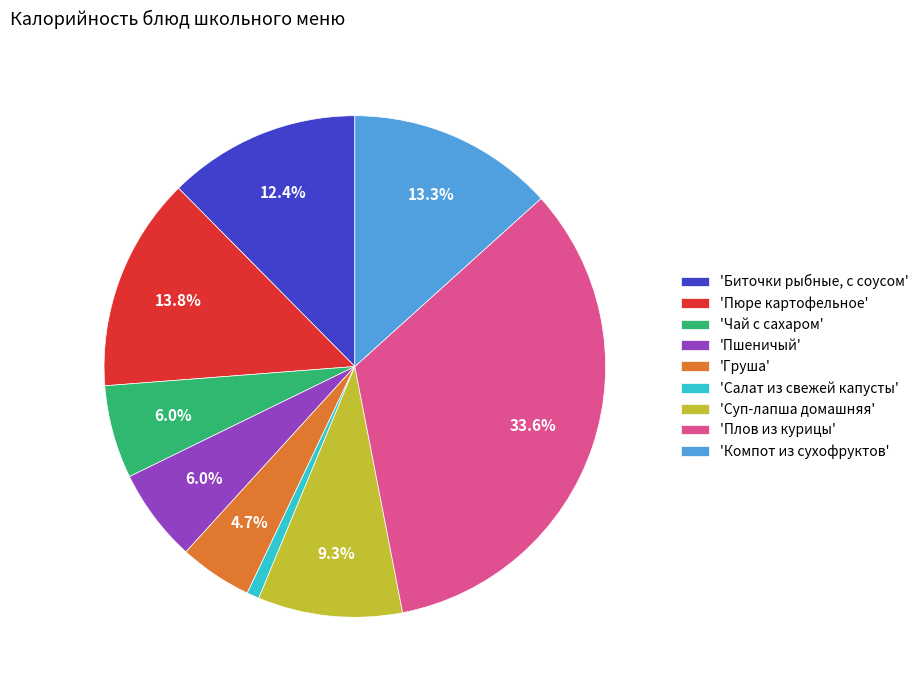

What is the smallest slice in the pie chart?

'Салат из свежей капусты'